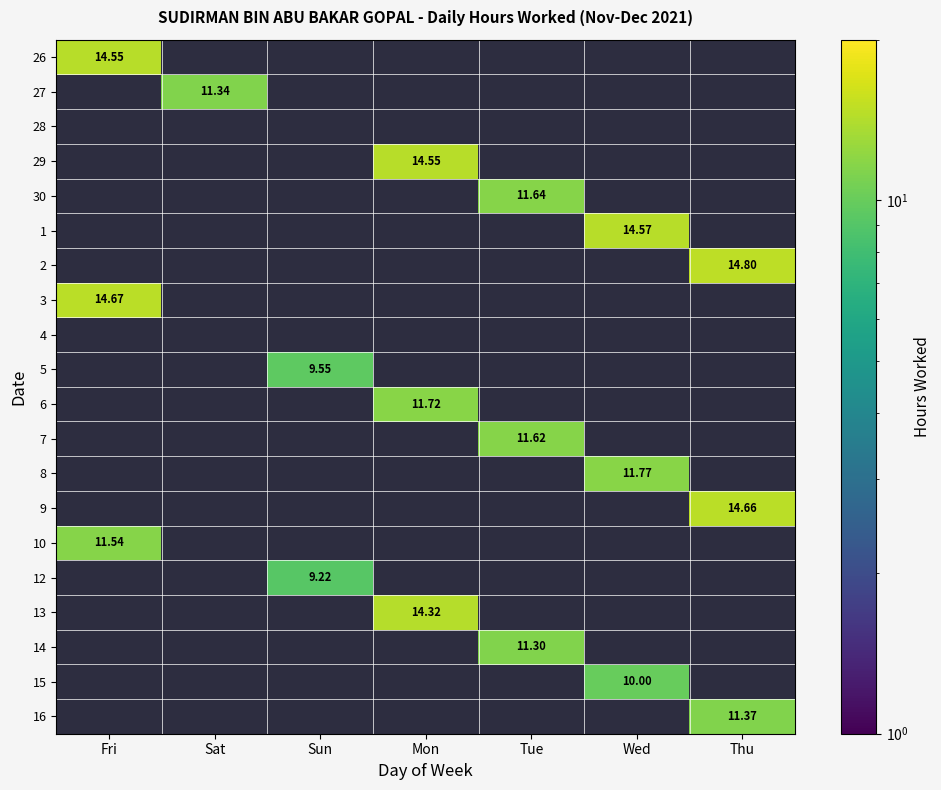

How many positive values does the 29 series have?

1